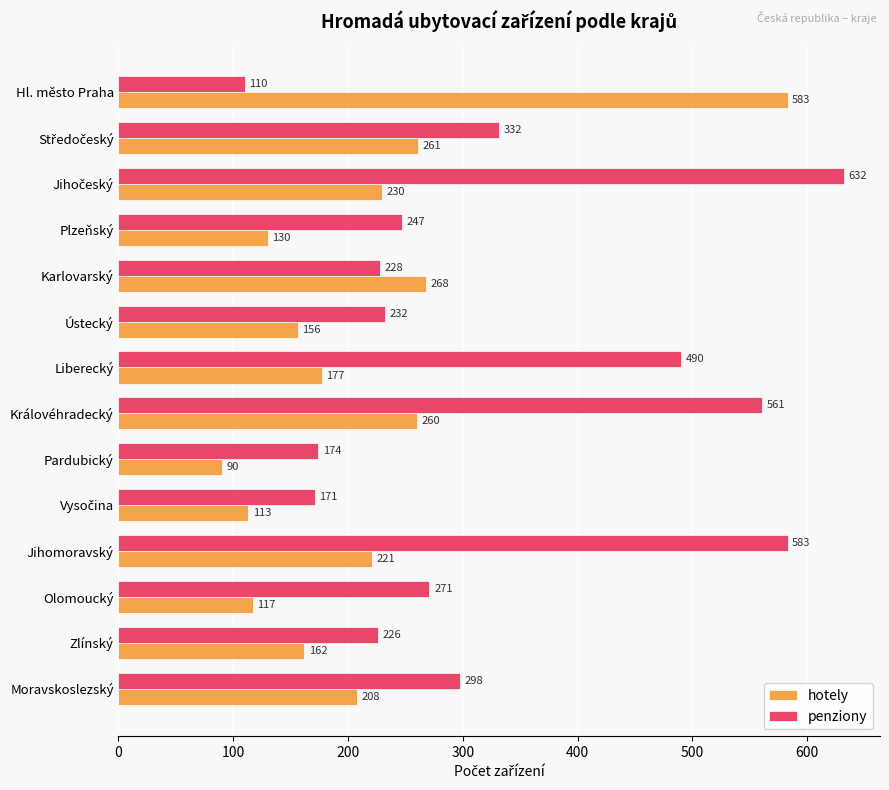

Where is hotely nearest to the value 336?

Karlovarský